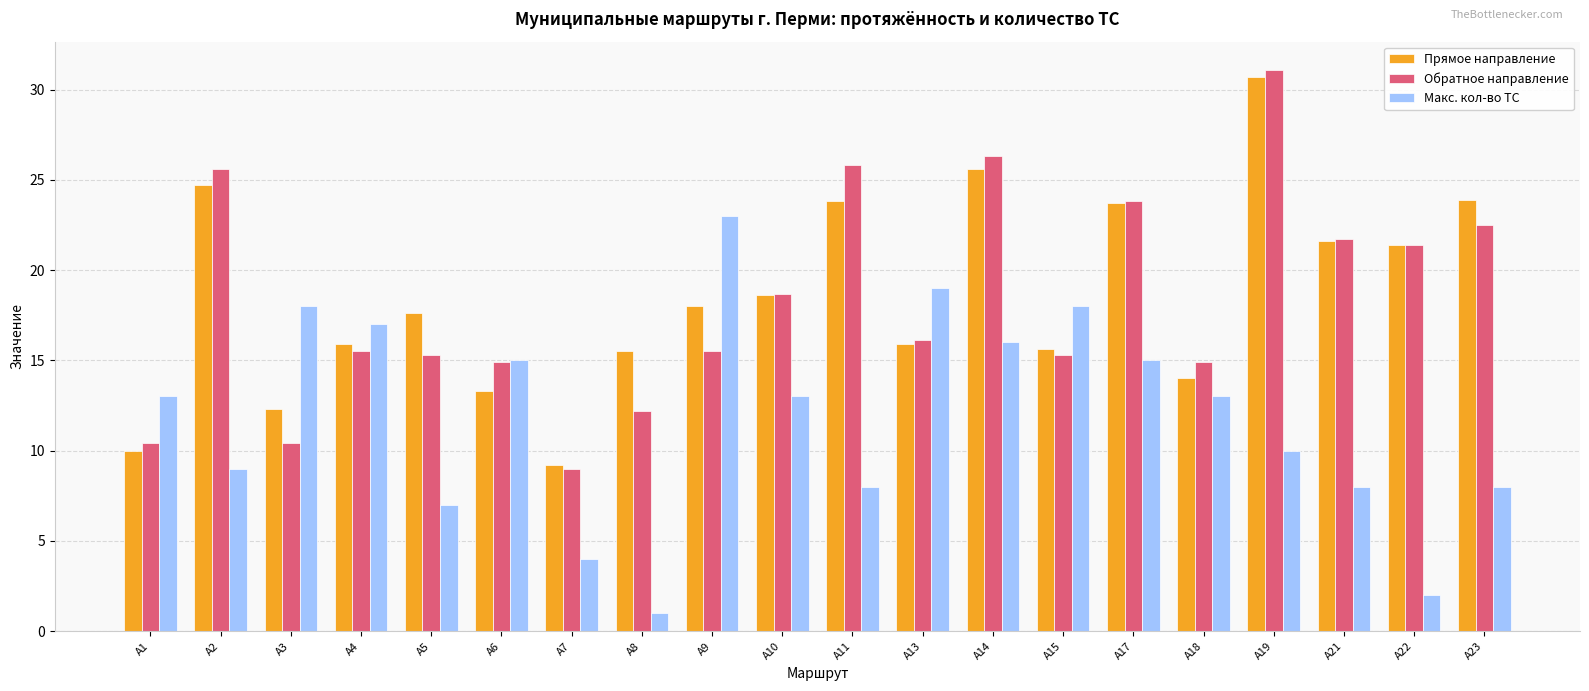

What is the maximum value shown in the chart?

31.1